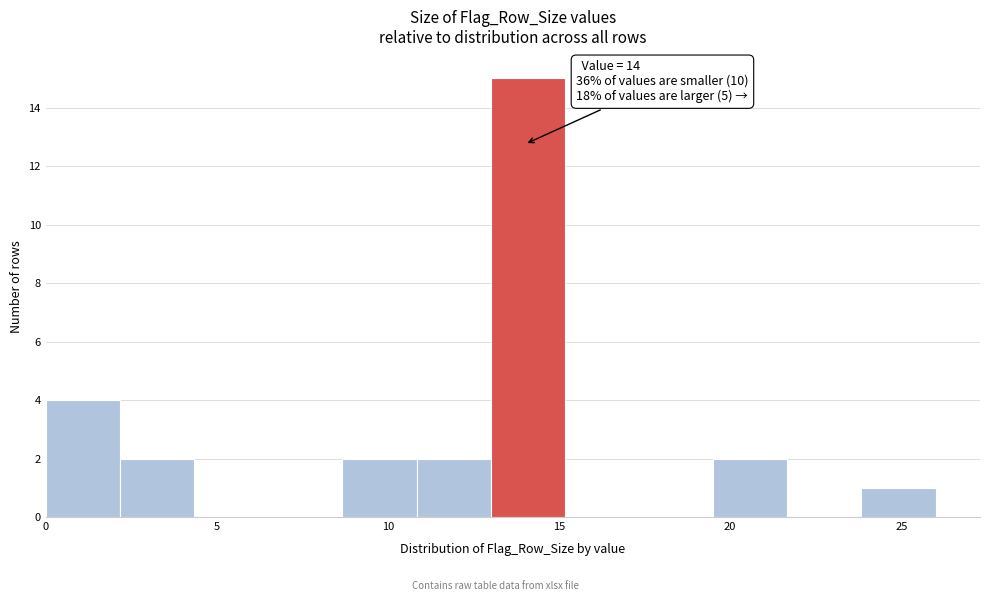

Over which range of the x-axis is the bar tallest?

13.0 to 15.0